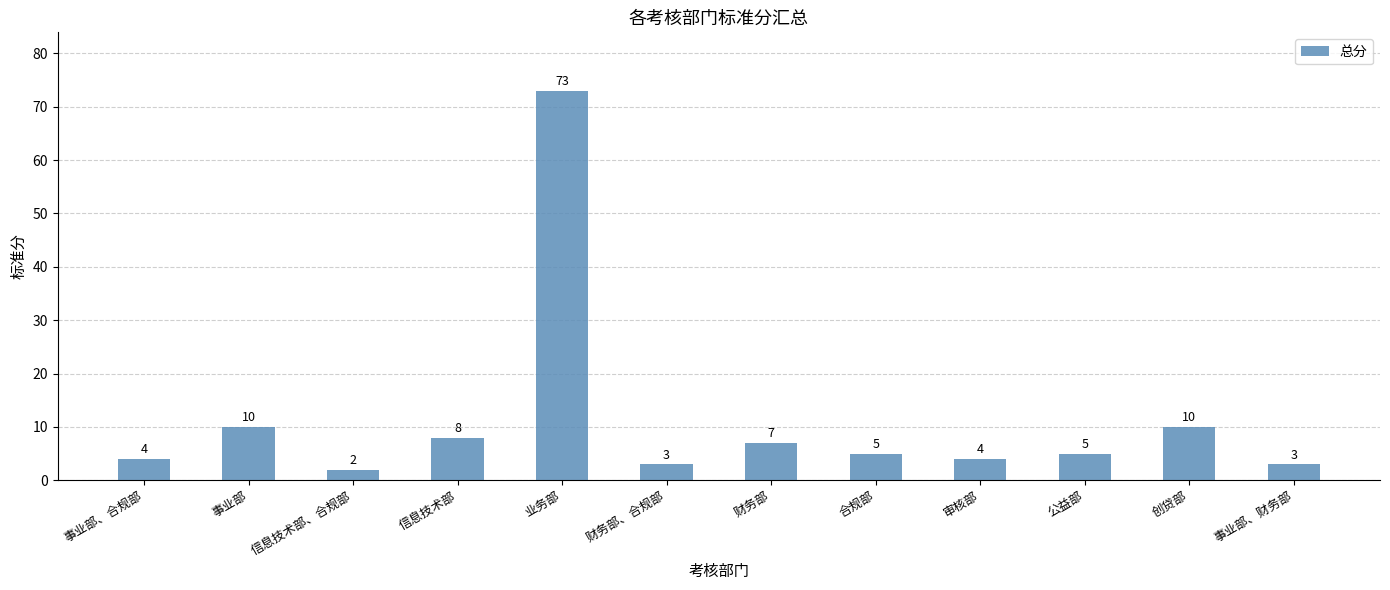

How many bars are there in total?

12